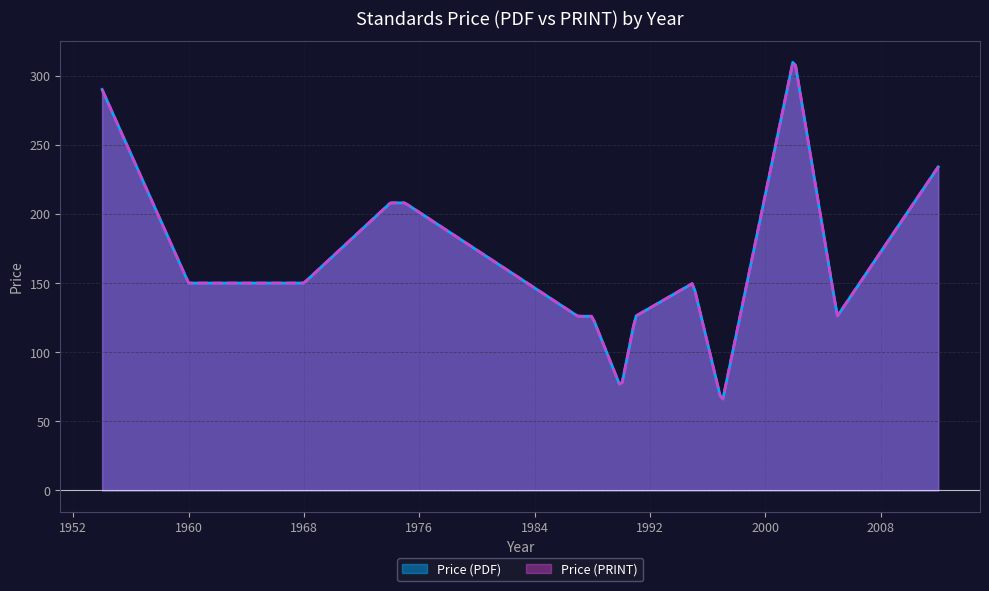

At which category is the sum across all series the highest?

2002